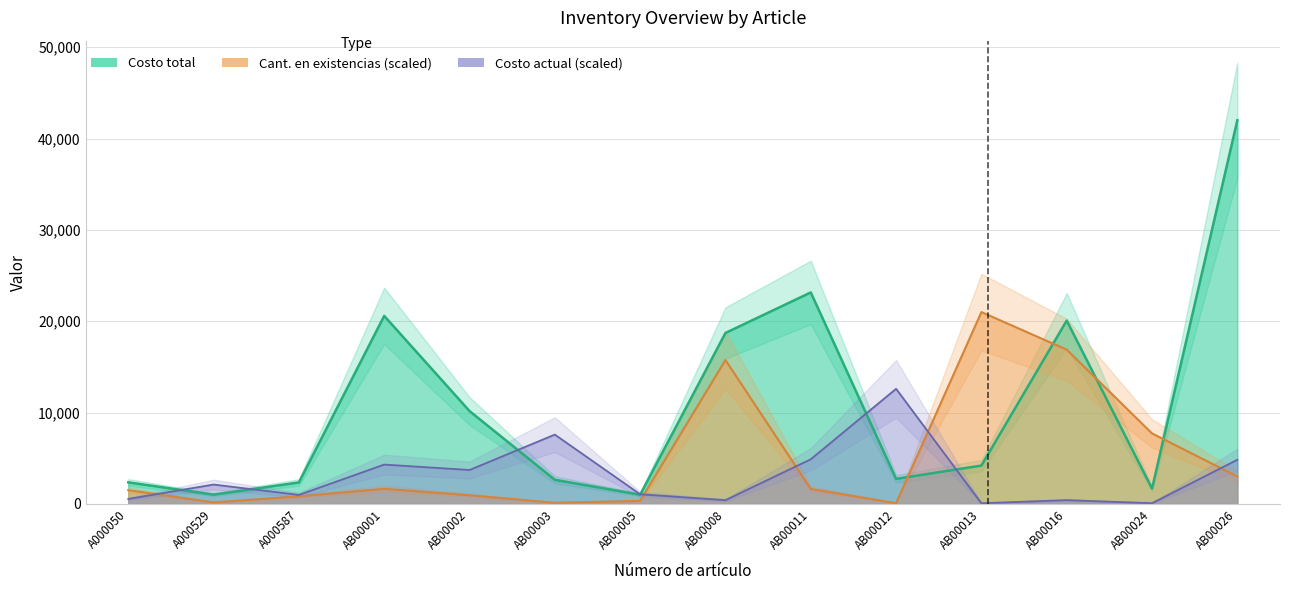

In Costo total, how many points are higher than both neighbors (excluding endpoints)?

3